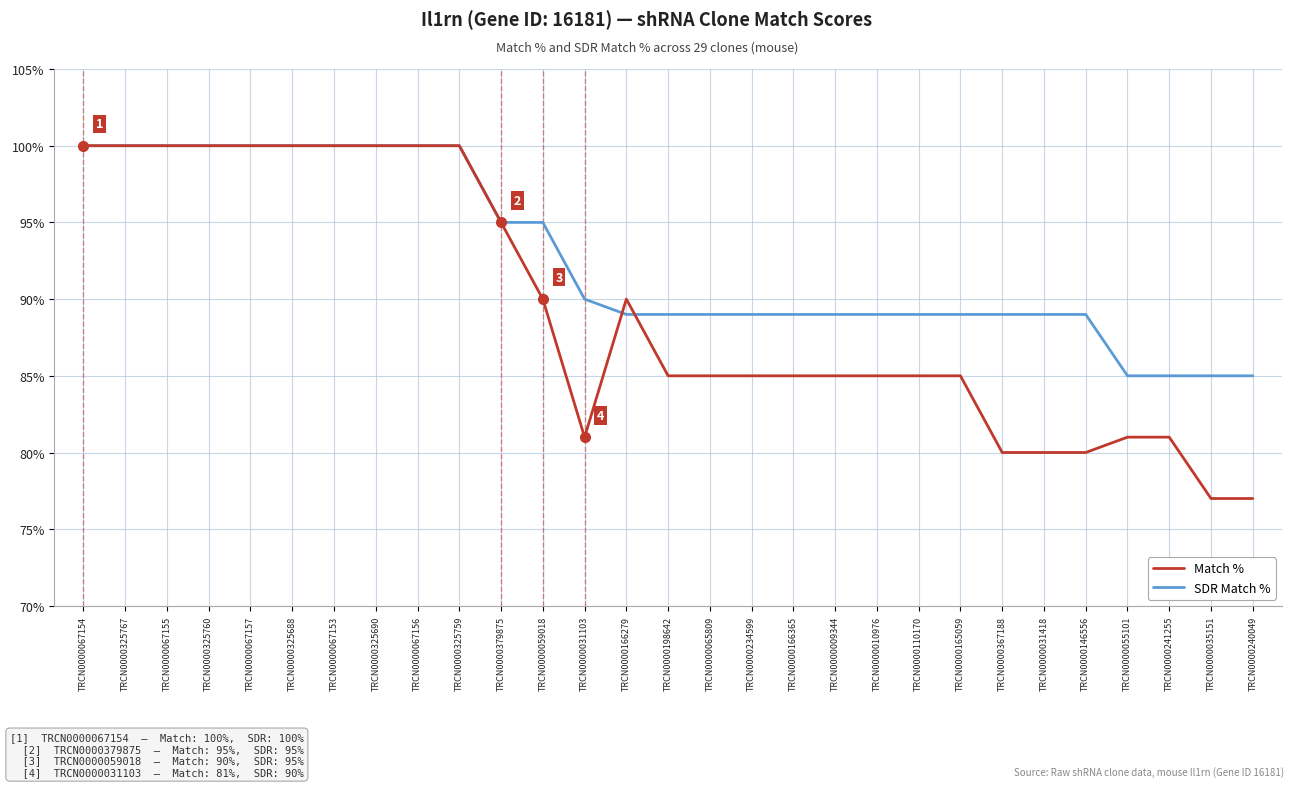

Is the value of Match % at TRCN0000035151 greater than the value of SDR Match % at TRCN0000166279?

No